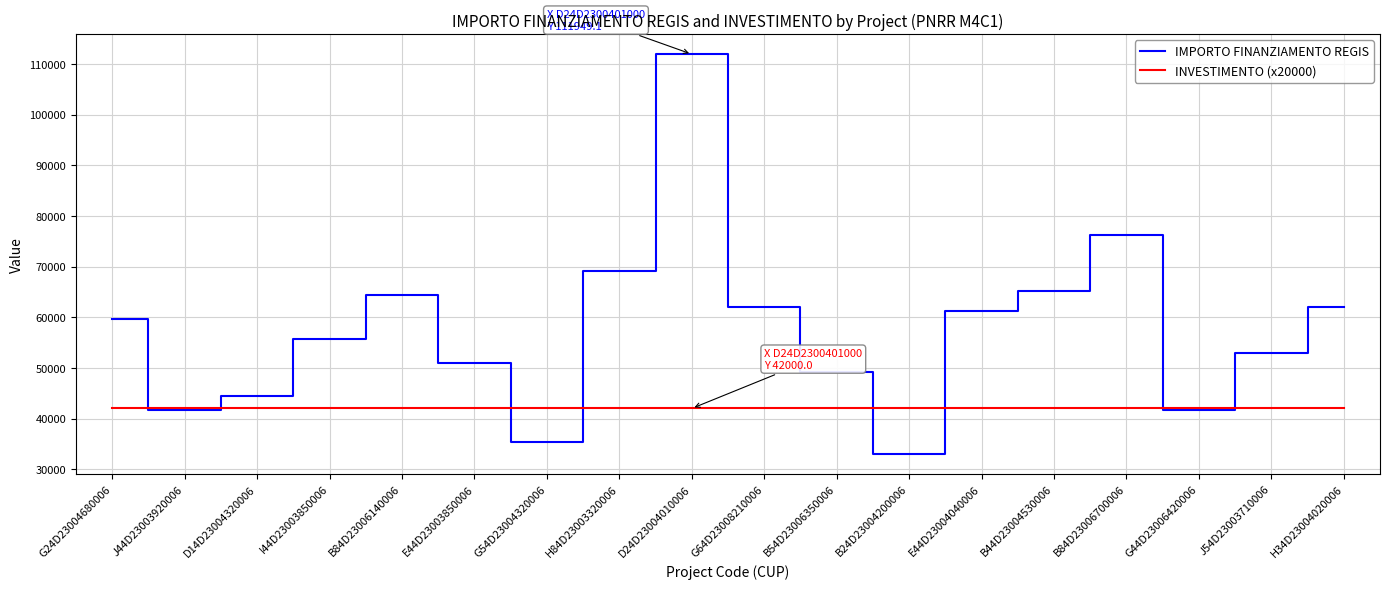

At which category is the sum across all series the highest?

D24D23004010006